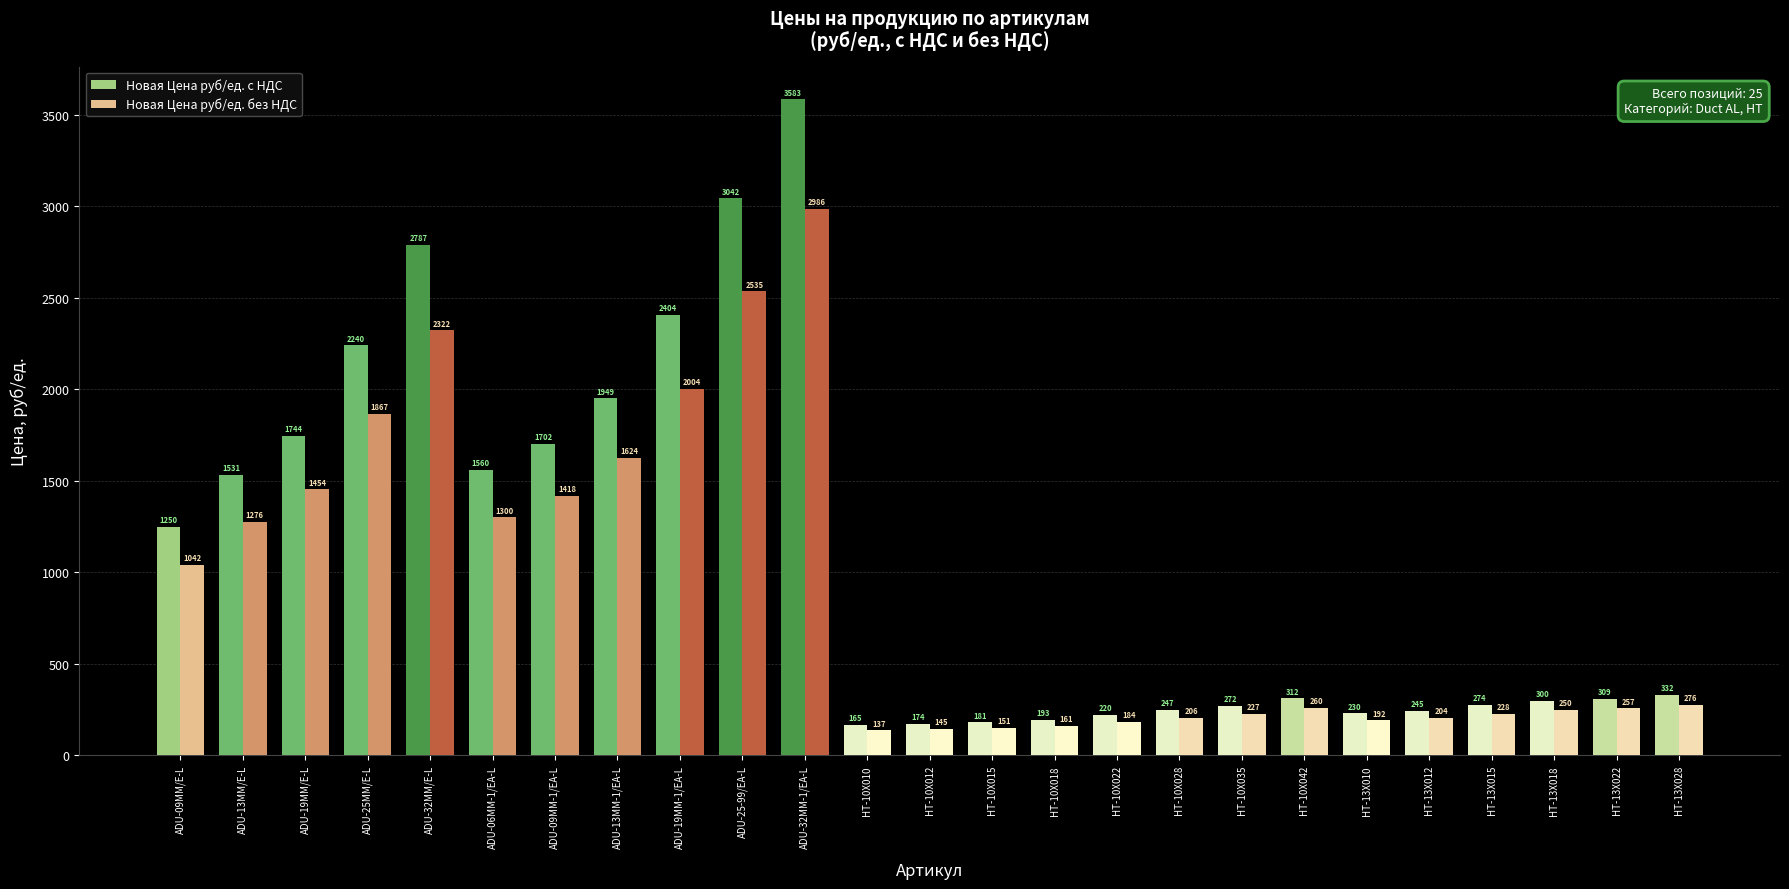

How many data points does each series have?

25